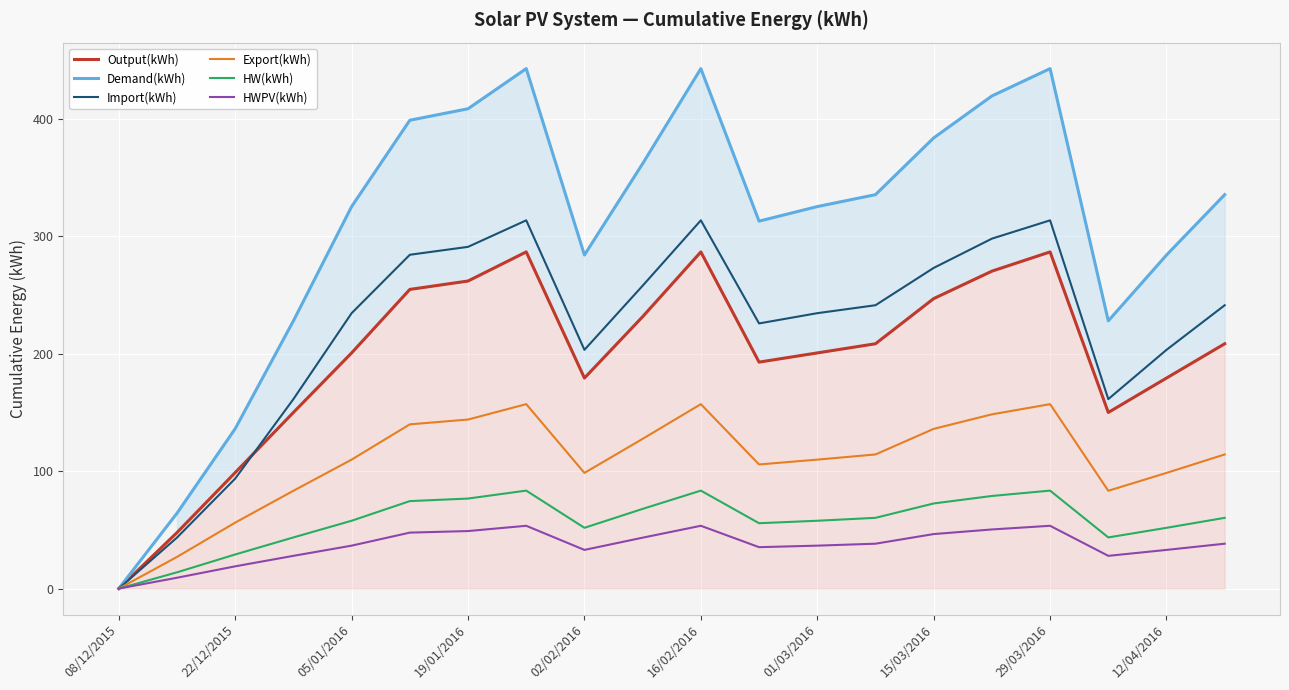

At 12/04/2016, list the series in order from smallest to largest.

HWPV(kWh), HW(kWh), Export(kWh), Output(kWh), Import(kWh), Demand(kWh)